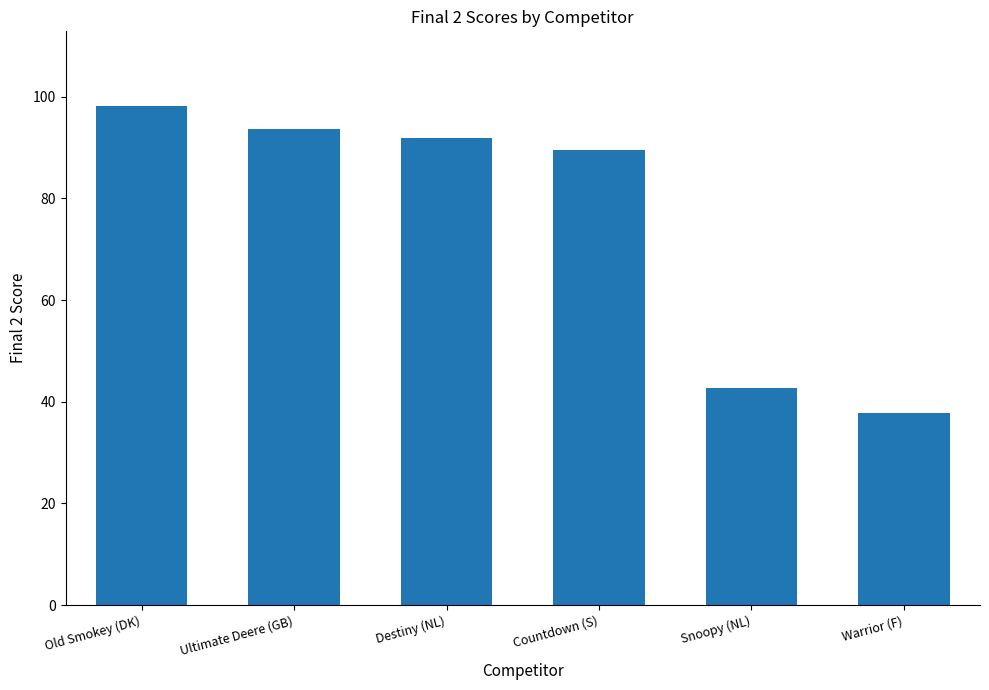

What is the change in value from Destiny (NL) to Snoopy (NL)?

-49.1